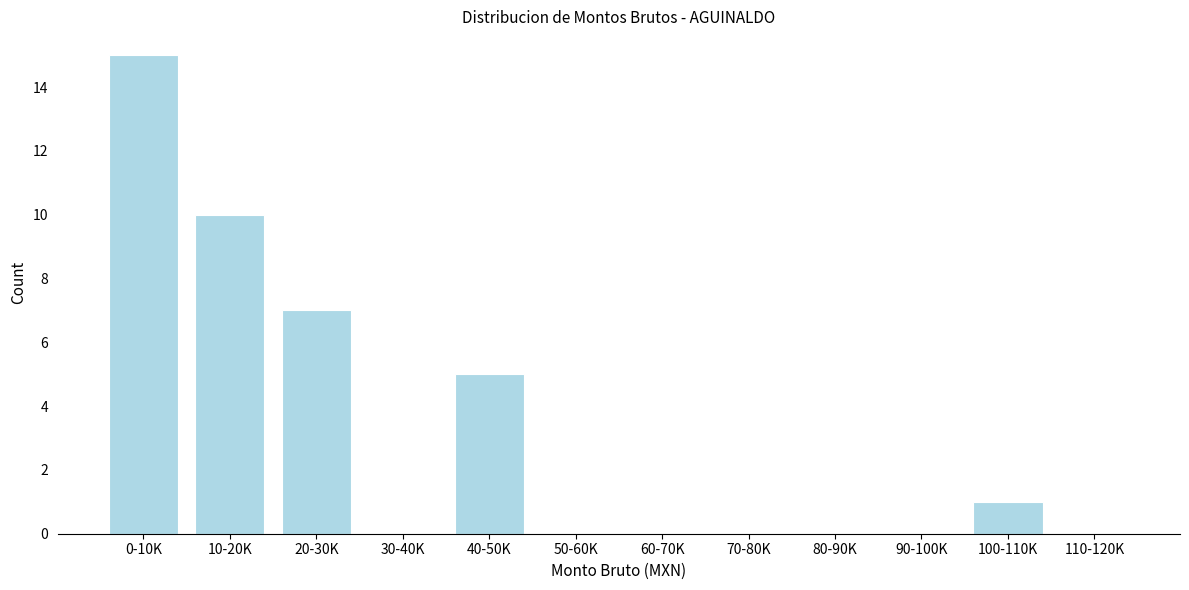

Reading left to right, list all the values displayed in this chart.

0-10K=15	10-20K=10	20-30K=7	30-40K=0	40-50K=5	50-60K=0	60-70K=0	70-80K=0	80-90K=0	90-100K=0	100-110K=1	110-120K=0